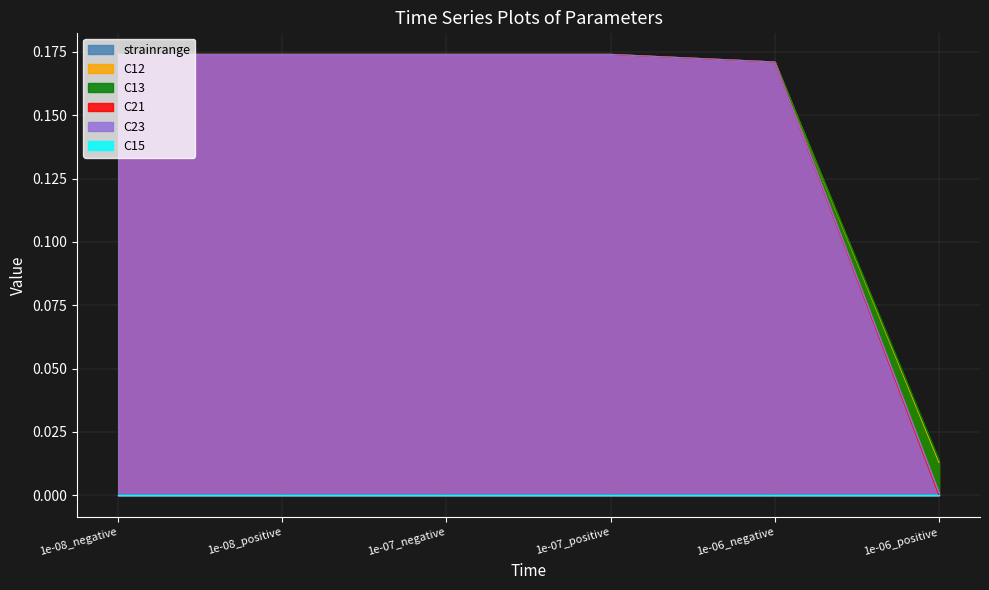

The C23 series shows 0.3 at 1e-07_positive. True or false?

False